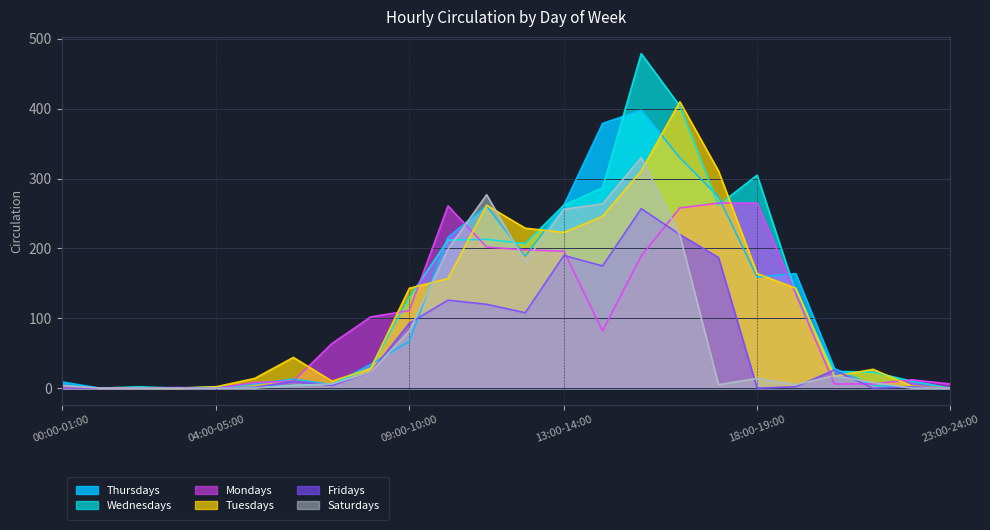

Reading left to right, what are all the values shown in this chart?

Thursdays: 00:00-01:00=9	01:00-02:00=0	02:00-03:00=0	03:00-04:00=0	04:00-05:00=1	05:00-06:00=6	06:00-07:00=13	07:00-08:00=5	08:00-09:00=34	09:00-10:00=67	10:00-11:00=216	11:00-12:00=261	12:00-13:00=189	13:00-14:00=262	14:00-15:00=379	15:00-16:00=398	16:00-17:00=330	17:00-18:00=274	18:00-19:00=159	19:00-20:00=164	20:00-21:00=28	21:00-22:00=4	22:00-23:00=1	23:00-24:00=0
Wednesdays: 00:00-01:00=0	01:00-02:00=0	02:00-03:00=2	03:00-04:00=0	04:00-05:00=2	05:00-06:00=1	06:00-07:00=4	07:00-08:00=6	08:00-09:00=29	09:00-10:00=130	10:00-11:00=212	11:00-12:00=213	12:00-13:00=207	13:00-14:00=262	14:00-15:00=287	15:00-16:00=479	16:00-17:00=404	17:00-18:00=262	18:00-19:00=305	19:00-20:00=137	20:00-21:00=24	21:00-22:00=23	22:00-23:00=10	23:00-24:00=0
Mondays: 00:00-01:00=2	01:00-02:00=0	02:00-03:00=0	03:00-04:00=0	04:00-05:00=0	05:00-06:00=8	06:00-07:00=10	07:00-08:00=64	08:00-09:00=102	09:00-10:00=111	10:00-11:00=261	11:00-12:00=202	12:00-13:00=198	13:00-14:00=196	14:00-15:00=82	15:00-16:00=189	16:00-17:00=258	17:00-18:00=265	18:00-19:00=265	19:00-20:00=135	20:00-21:00=6	21:00-22:00=6	22:00-23:00=12	23:00-24:00=6
Tuesdays: 00:00-01:00=0	01:00-02:00=0	02:00-03:00=0	03:00-04:00=0	04:00-05:00=2	05:00-06:00=14	06:00-07:00=44	07:00-08:00=10	08:00-09:00=28	09:00-10:00=143	10:00-11:00=157	11:00-12:00=262	12:00-13:00=229	13:00-14:00=223	14:00-15:00=246	15:00-16:00=311	16:00-17:00=410	17:00-18:00=311	18:00-19:00=164	19:00-20:00=143	20:00-21:00=17	21:00-22:00=27	22:00-23:00=3	23:00-24:00=0
Fridays: 00:00-01:00=0	01:00-02:00=0	02:00-03:00=0	03:00-04:00=1	04:00-05:00=0	05:00-06:00=1	06:00-07:00=10	07:00-08:00=4	08:00-09:00=23	09:00-10:00=93	10:00-11:00=126	11:00-12:00=120	12:00-13:00=108	13:00-14:00=190	14:00-15:00=175	15:00-16:00=257	16:00-17:00=220	17:00-18:00=187	18:00-19:00=0	19:00-20:00=2	20:00-21:00=26	21:00-22:00=0	22:00-23:00=2	23:00-24:00=0
Saturdays: 00:00-01:00=4	01:00-02:00=0	02:00-03:00=0	03:00-04:00=0	04:00-05:00=0	05:00-06:00=0	06:00-07:00=4	07:00-08:00=6	08:00-09:00=23	09:00-10:00=82	10:00-11:00=199	11:00-12:00=277	12:00-13:00=181	13:00-14:00=256	14:00-15:00=264	15:00-16:00=330	16:00-17:00=219	17:00-18:00=5	18:00-19:00=14	19:00-20:00=5	20:00-21:00=18	21:00-22:00=8	22:00-23:00=0	23:00-24:00=0